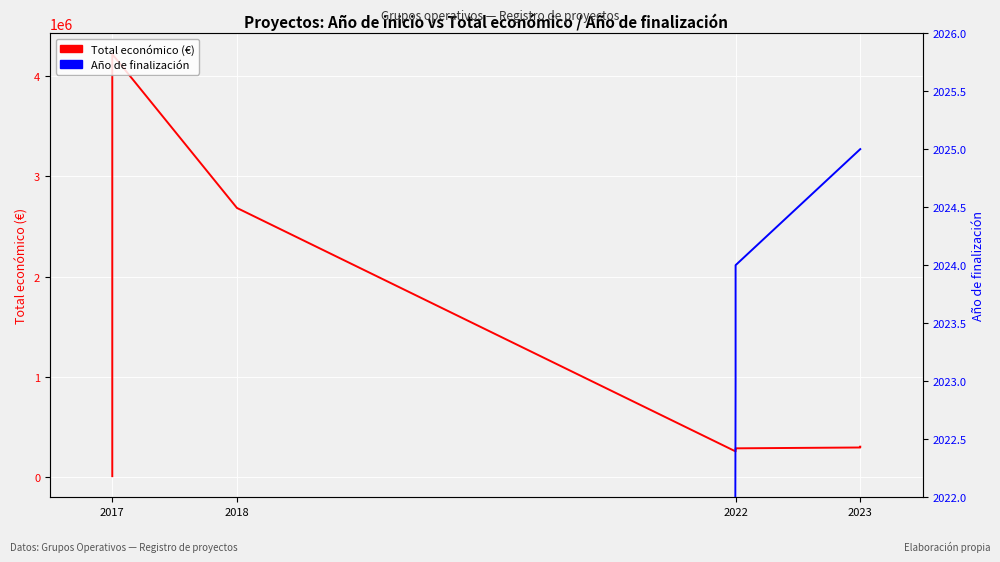

The Total económico (€) series shows 4311564 at 2018. True or false?

False